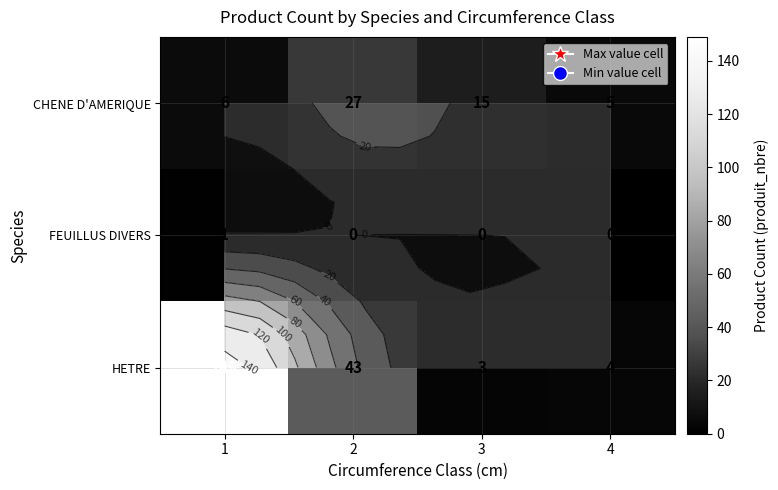

Which series has the largest range (max minus min)?

HETRE